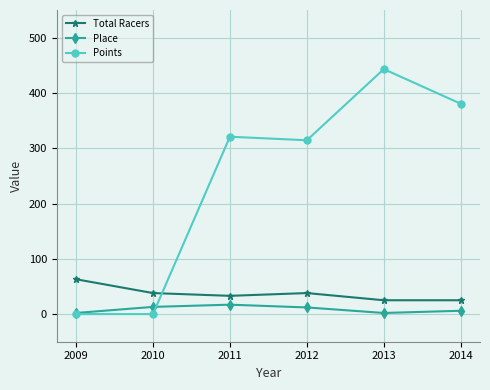

What is the difference between the highest and lowest values at 2012?

302.4